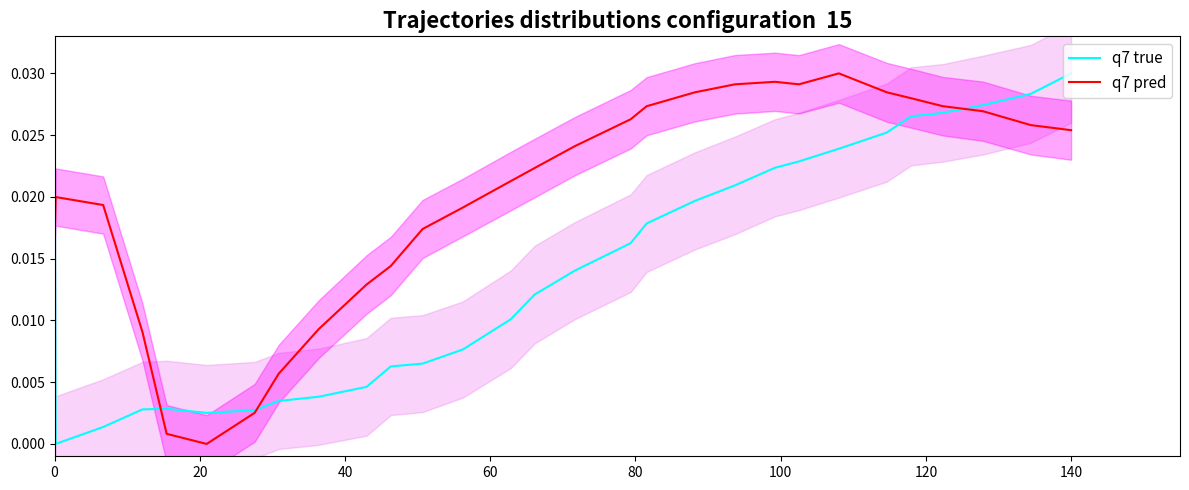

Which category has the highest value in the q7 true series?

140